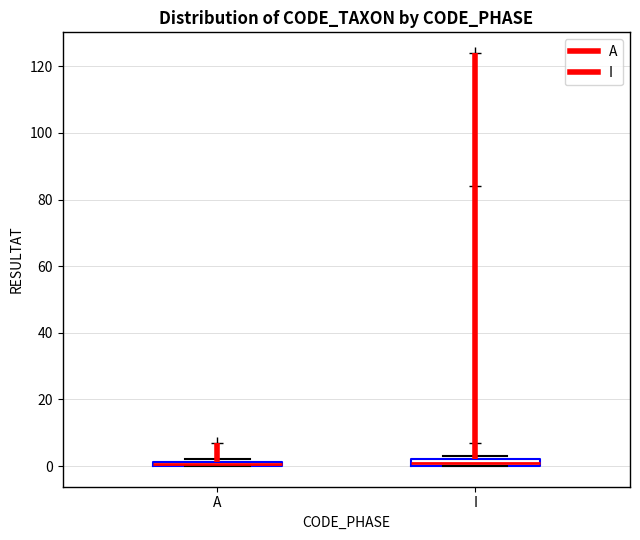

Where is the lower edge of the box for I on the y-axis? The values are not printed on the chart, so give them approximately, as read against the axis.

0